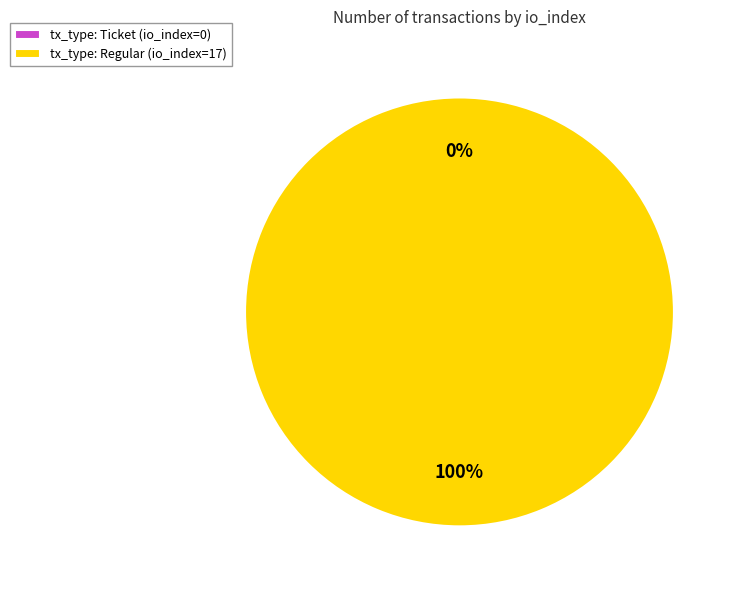

To the nearest percent, what percentage of the pie is tx_type: Regular (io_index=17)?

100%